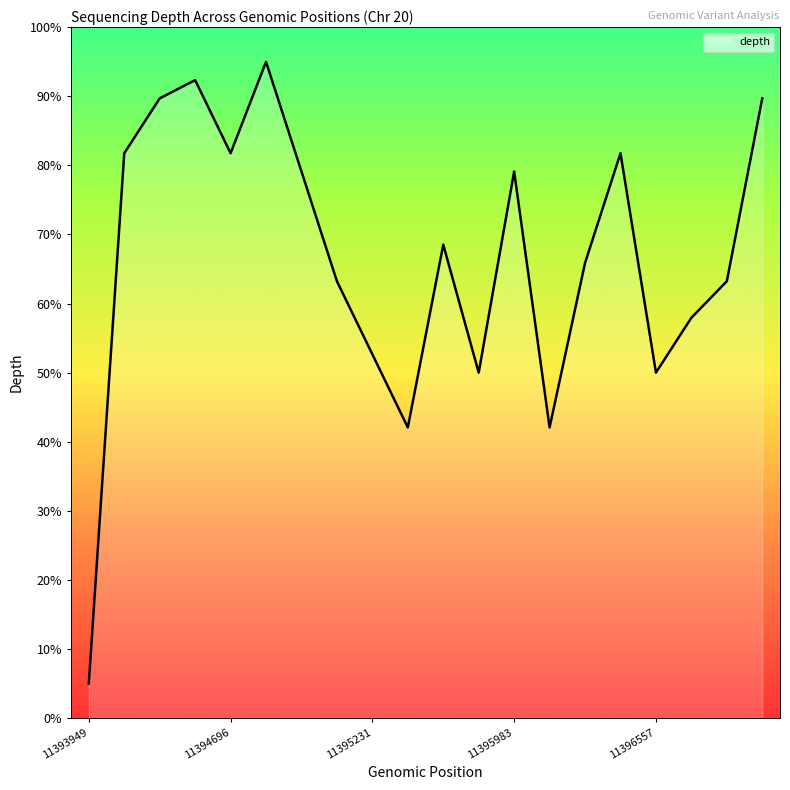

What is the maximum value shown in the chart?

95.0